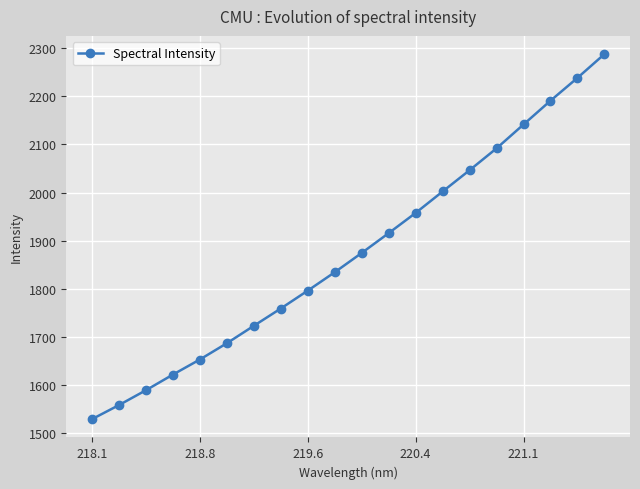

How many distinct data groups are displayed?

1